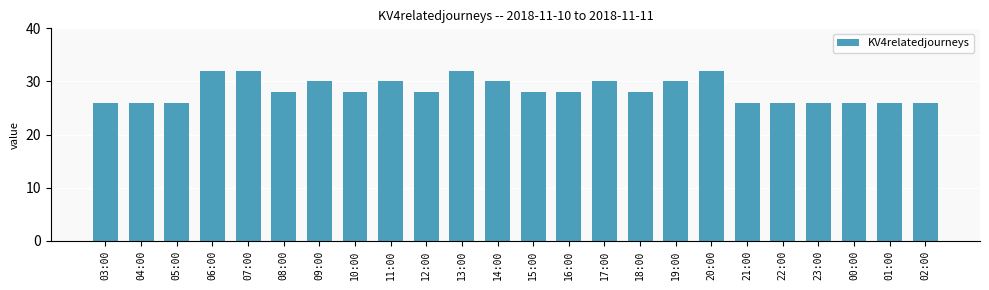

Reading left to right, what are all the values shown in this chart?

26	26	26	32	32	28	30	28	30	28	32	30	28	28	30	28	30	32	26	26	26	26	26	26